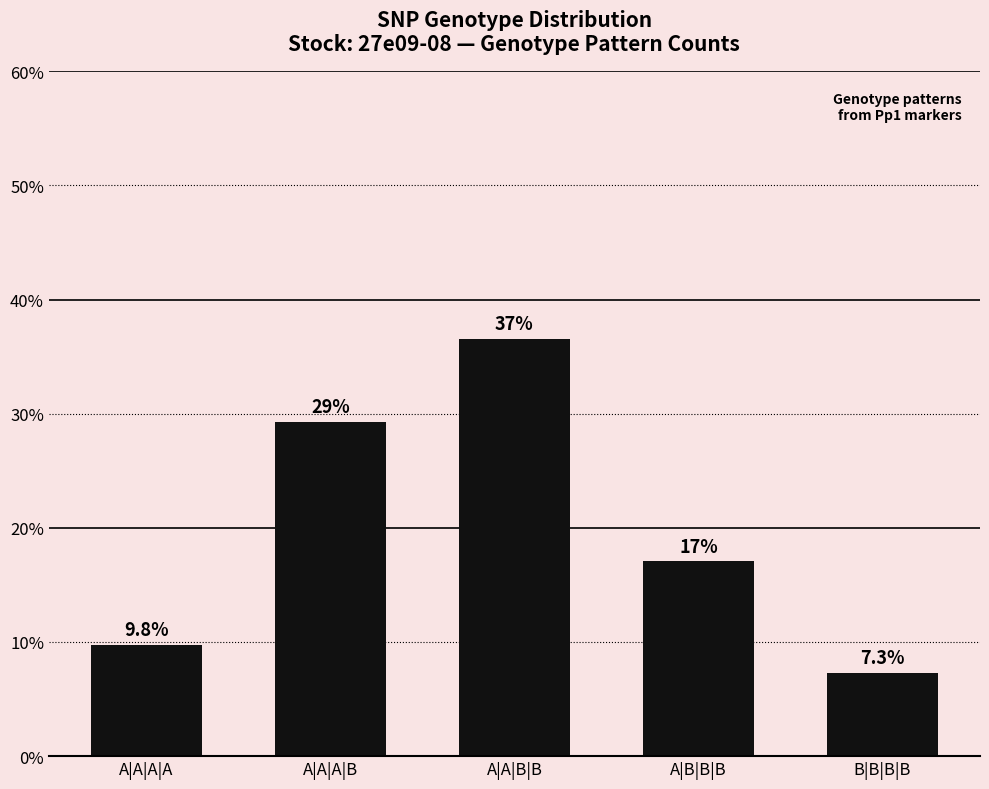

What is the label of the 2nd bar from the left?

A|A|A|B